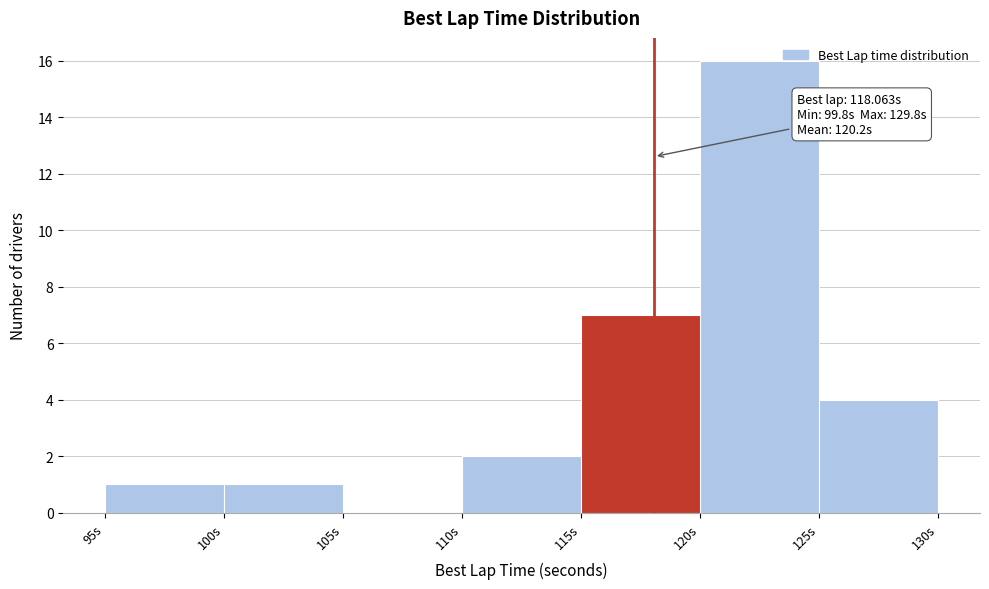

Over which range of the x-axis is the bar tallest?

120 to 125